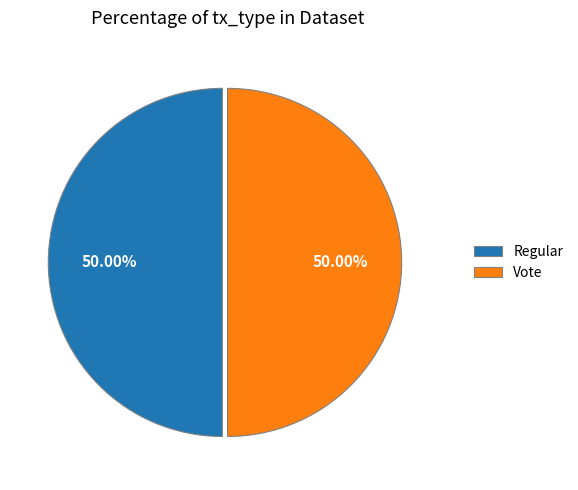

To the nearest percent, what is the combined percentage of Vote and Regular?

100%